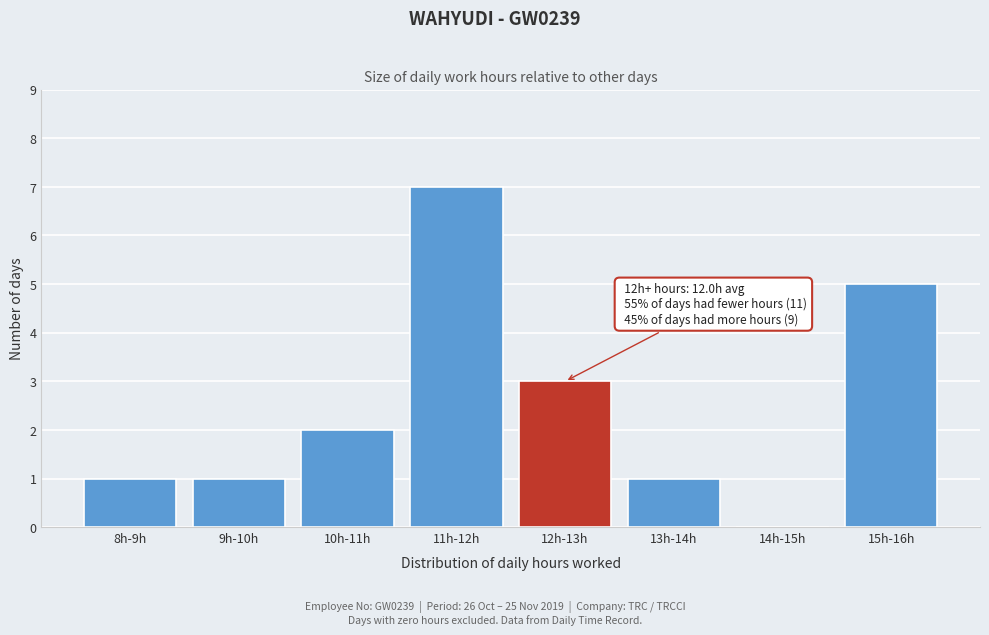

Reading left to right, list all the values displayed in this chart.

8h-9h=1	9h-10h=1	10h-11h=2	11h-12h=7	12h-13h=3	13h-14h=1	14h-15h=0	15h-16h=5